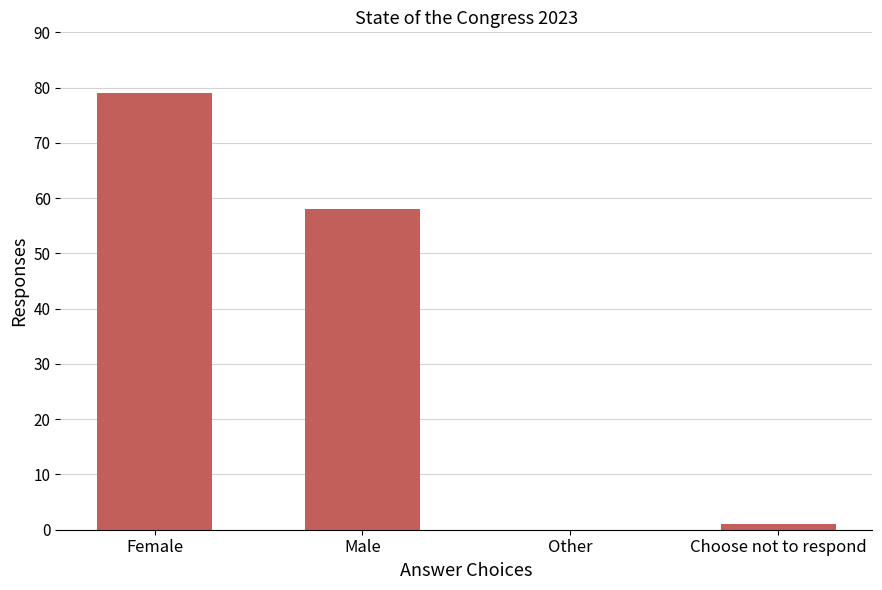

True or false: the data shows 24 at Other.

False